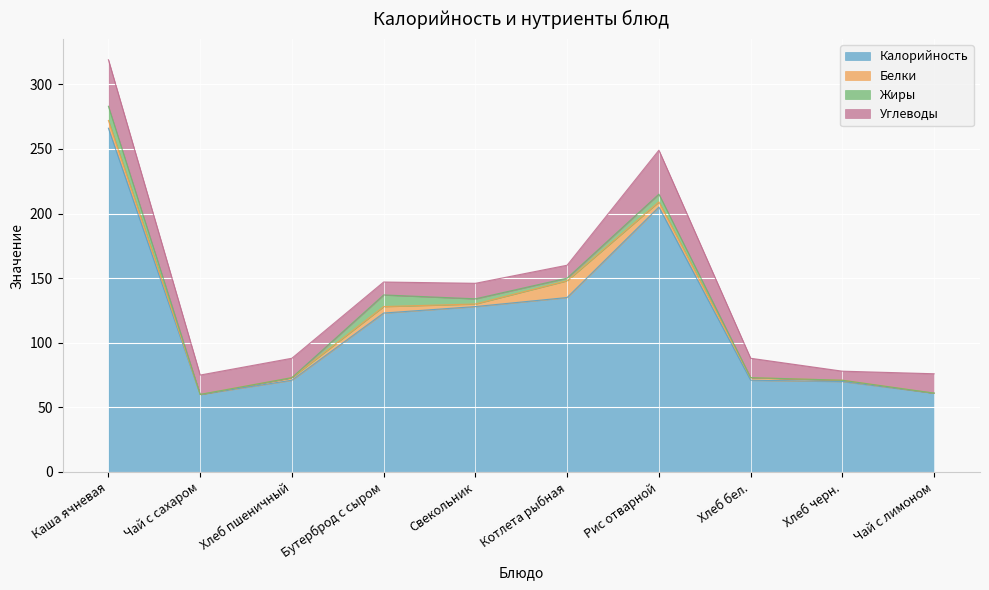

Is it true that Жиры equals 0 at Хлеб бел.?

True